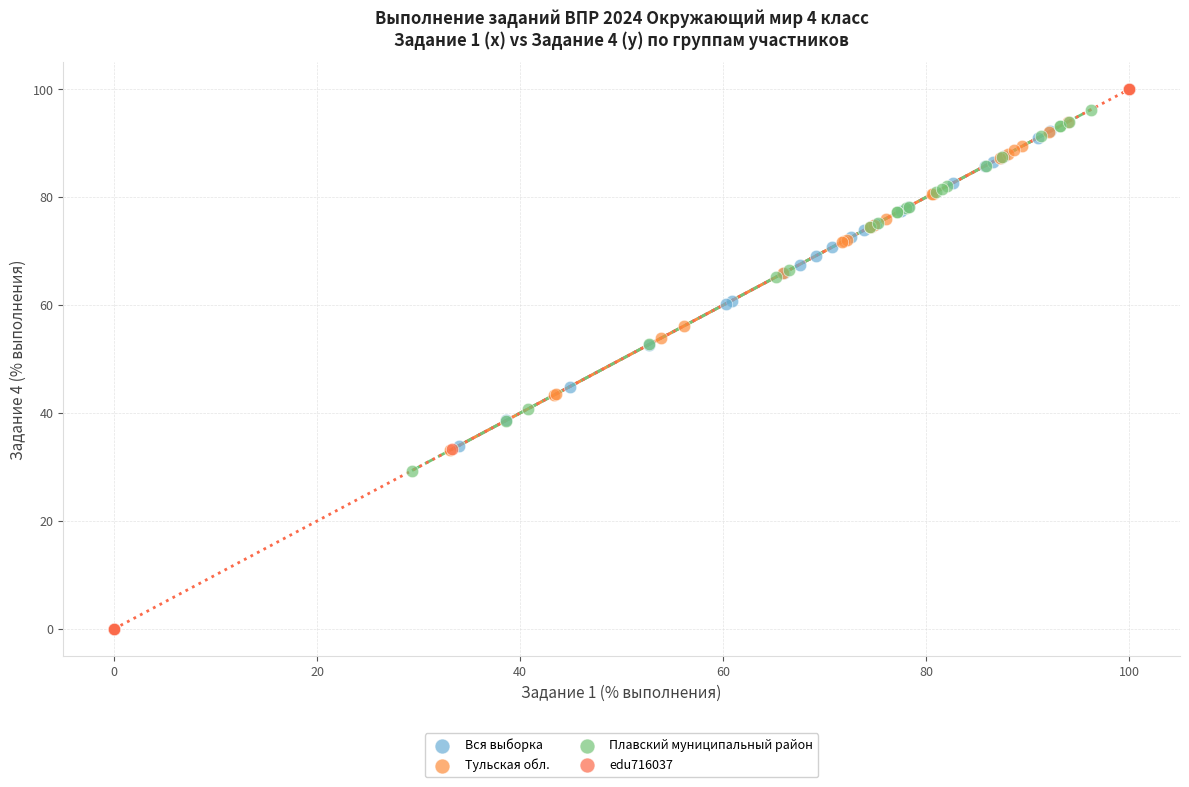

Which series contains the highest Y value?

edu716037